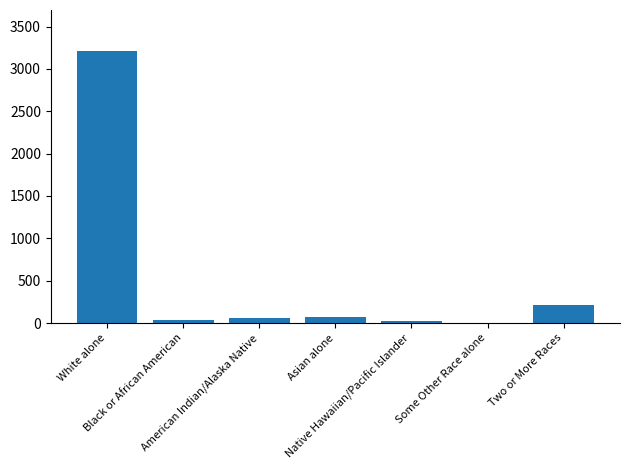

Reading left to right, extract all data points from this chart.

3213	37	58	77	21	1	217